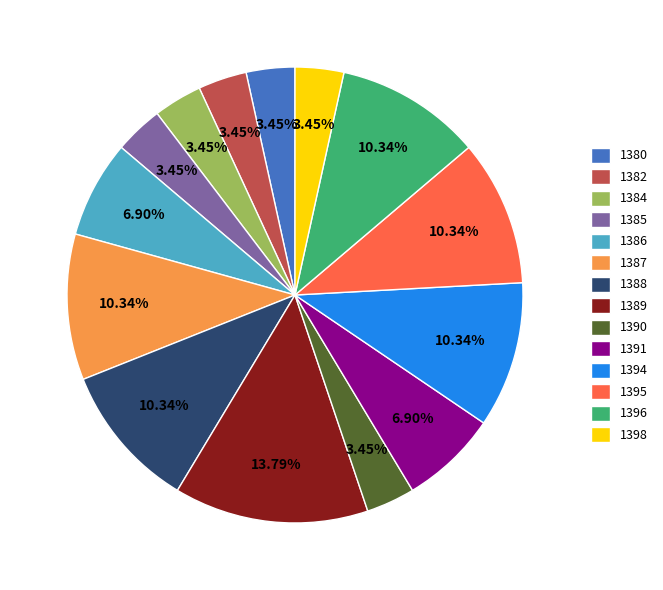

What is the total percentage of 1396 and 1398?

13.8%